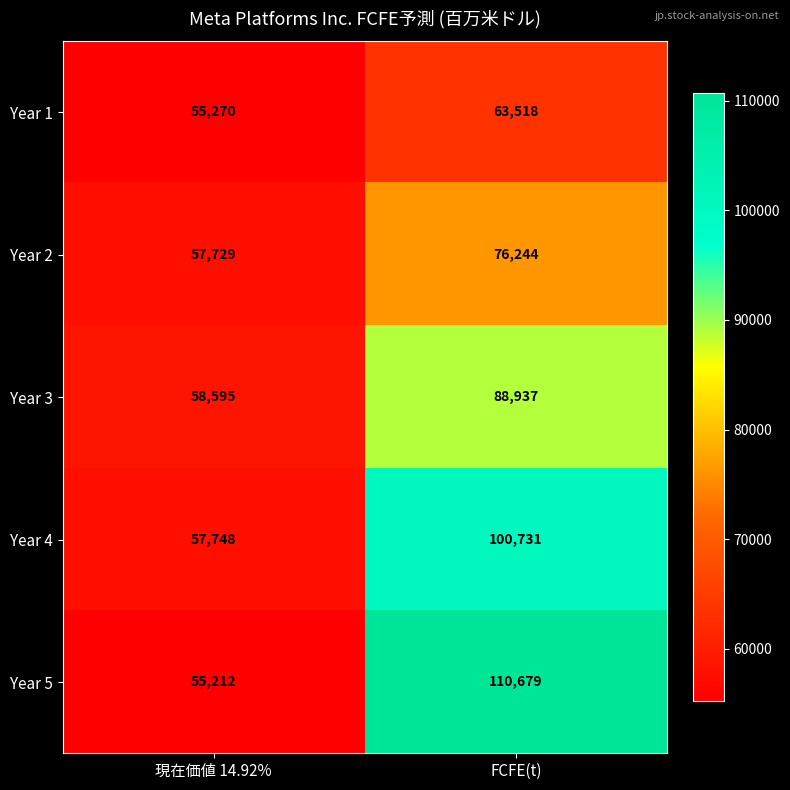

Reading left to right, extract all data points from this chart.

Year 1: 現在価値 14.92%=55270	FCFE(t)=63518
Year 2: 現在価値 14.92%=57729	FCFE(t)=76244
Year 3: 現在価値 14.92%=58595	FCFE(t)=88937
Year 4: 現在価値 14.92%=57748	FCFE(t)=100731
Year 5: 現在価値 14.92%=55212	FCFE(t)=110679